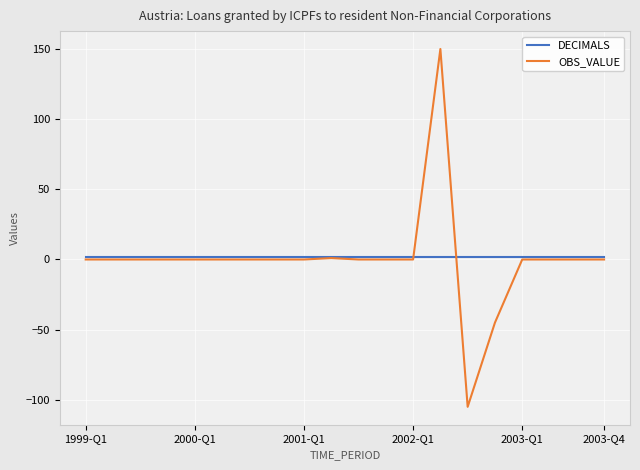

Is this an area chart (filled region under the line)?

No